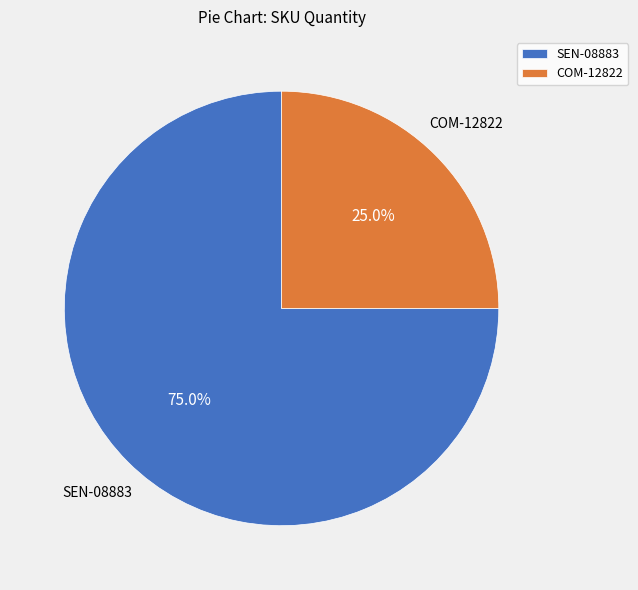

To the nearest percent, what portion does COM-12822 represent?

25%